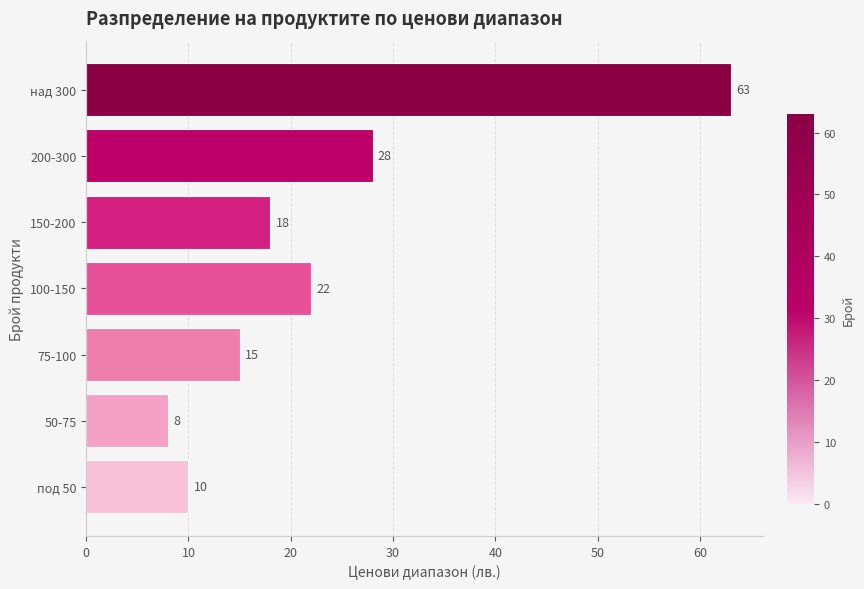

How many bars are there in total?

7